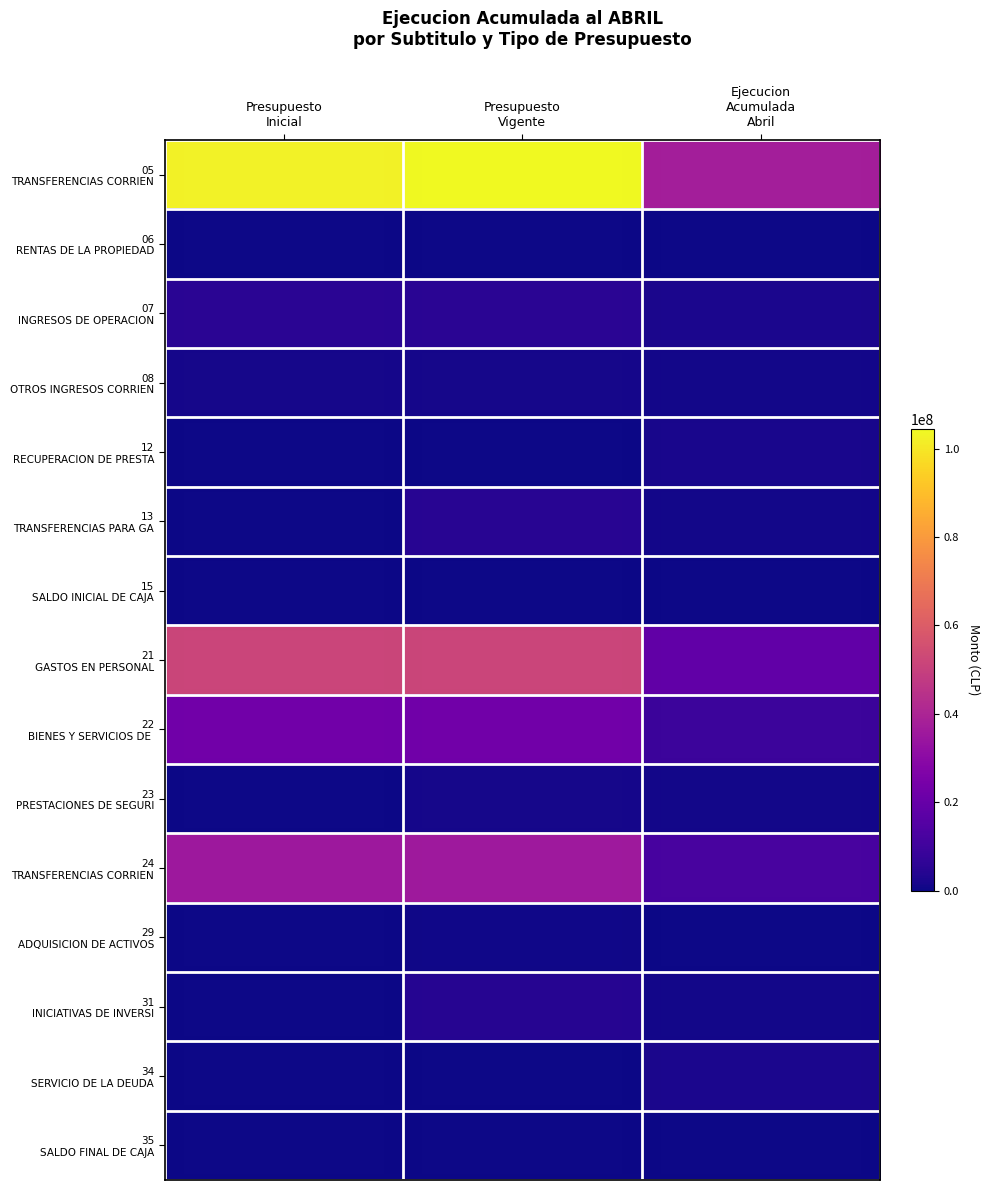

What is the spread (max minus min) of values at Presupuesto
Inicial?

102608846